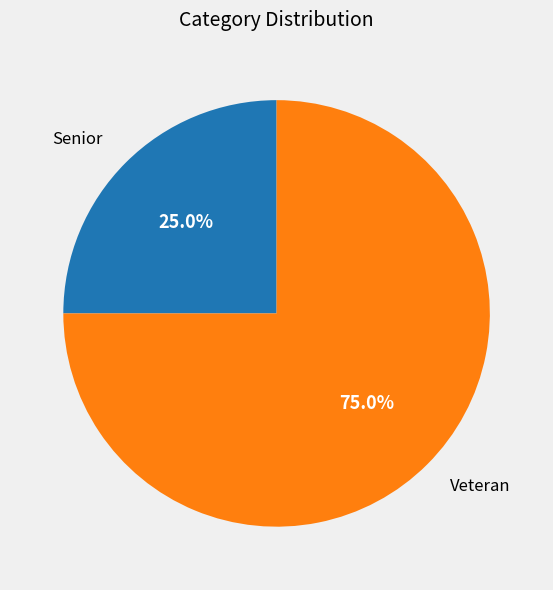

Is there any slice that represents more than half of the pie?

Yes